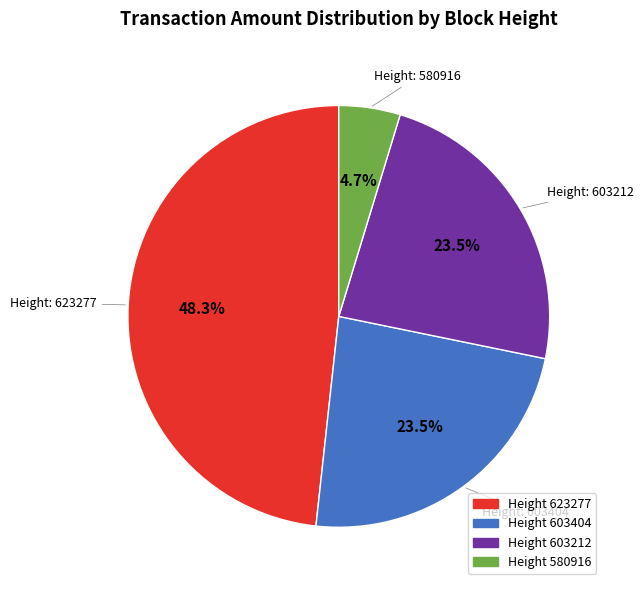

Is there any slice that represents more than half of the pie?

No